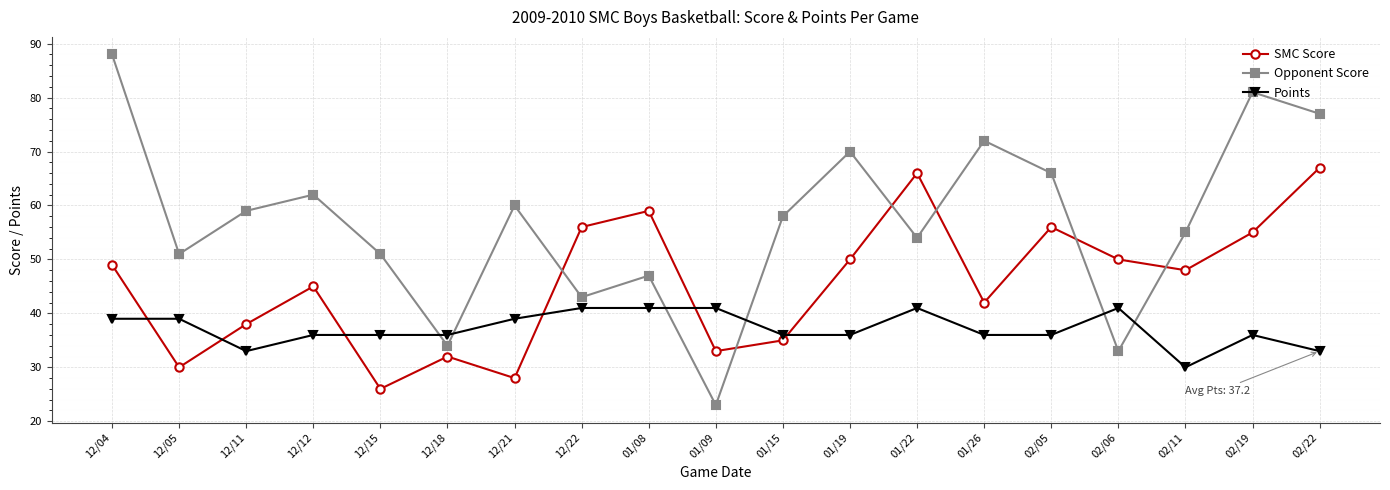

Rank the series by their maximum value, from highest to lowest.

Opponent Score, SMC Score, Points